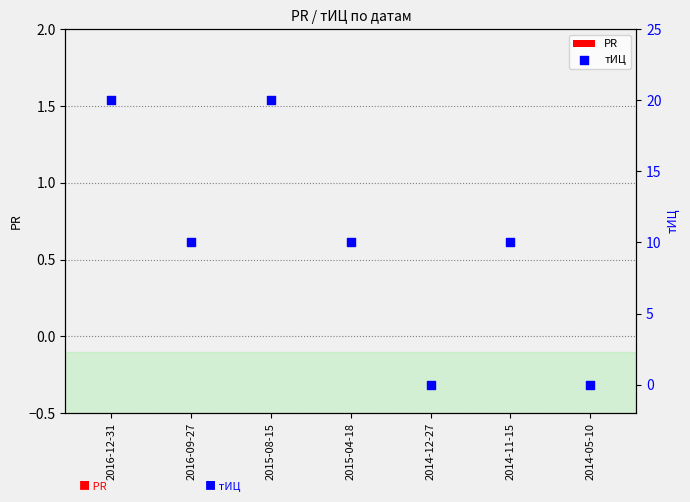

Which series has the widest spread of Y values?

тИЦ